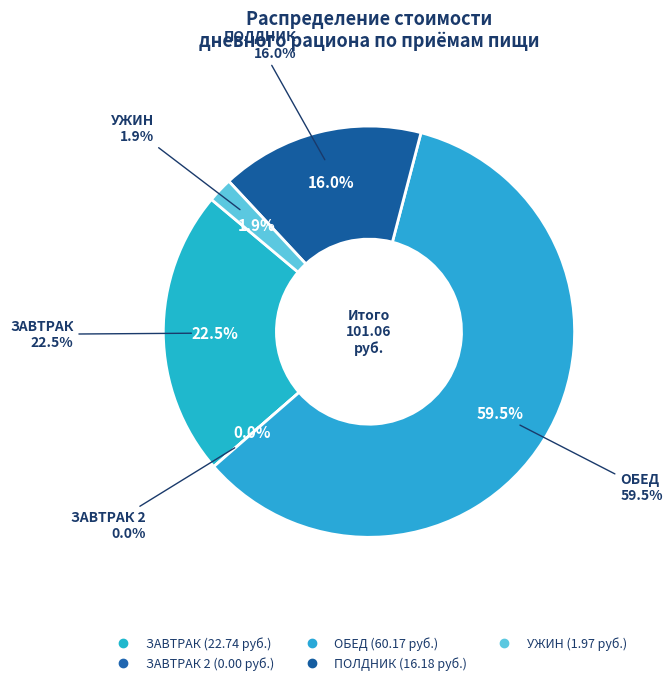

Combined, do ЗАВТРАК 2 and ЗАВТРАК account for over 50%?

No